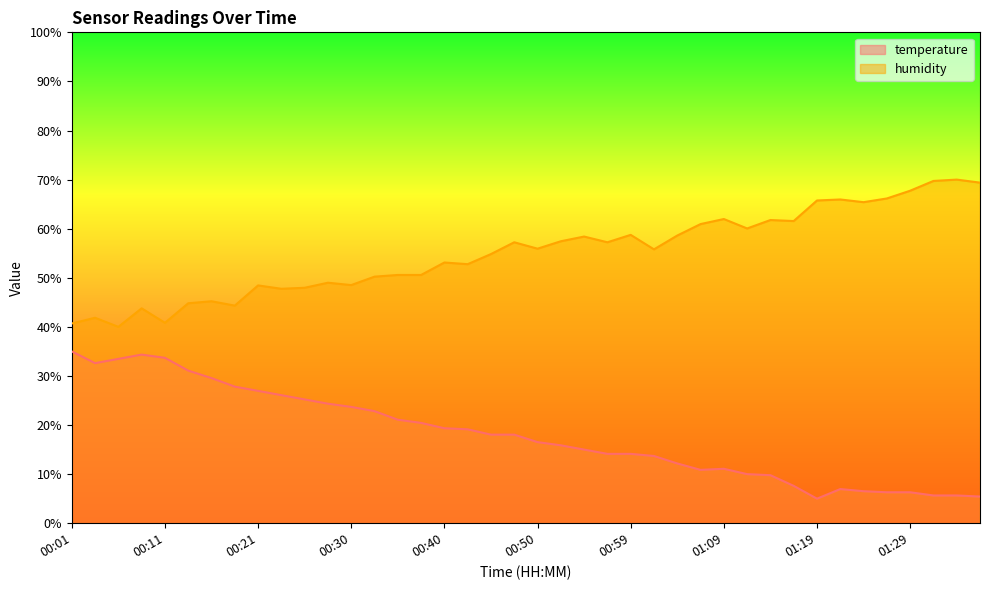

At which category is the sum across all series the highest?

00:08